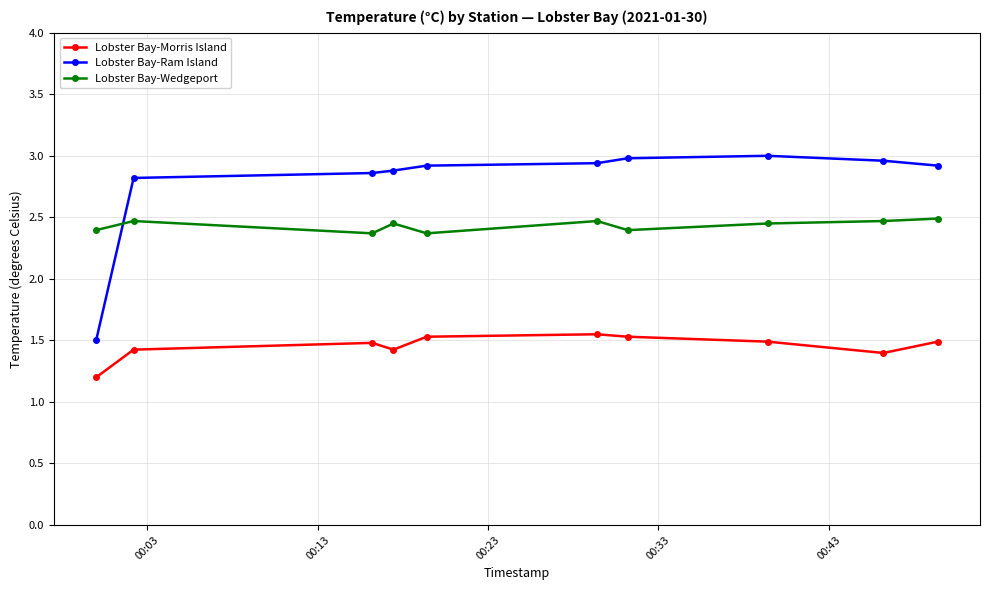

What is the average value of the Lobster Bay-Morris Island series?

1.5